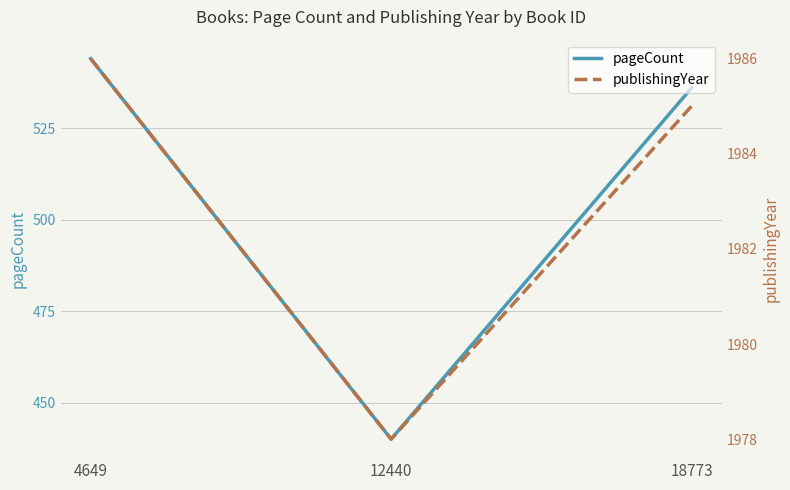

How many data points in pageCount are less than 536?

1